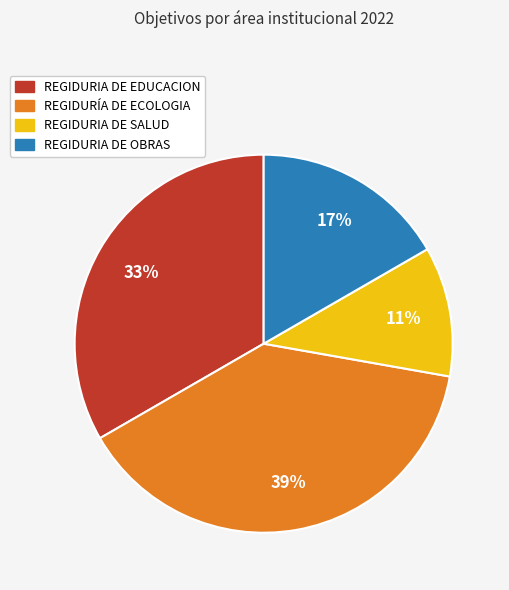

Which has a higher value, REGIDURIA DE SALUD or REGIDURÍA DE ECOLOGIA?

REGIDURÍA DE ECOLOGIA